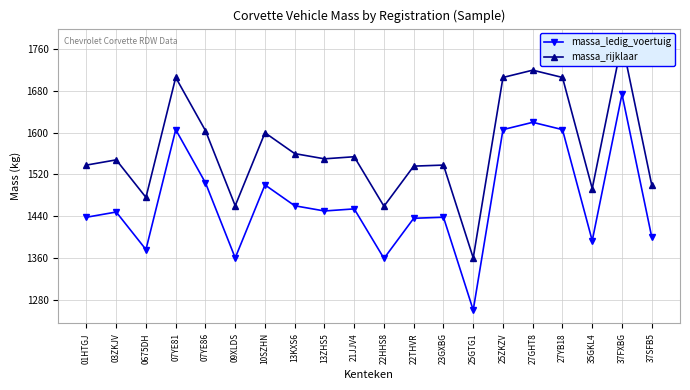

Reading left to right, transcribe all the data shown in this chart.

massa_ledig_voertuig: 1438	1448	1376	1606	1504	1360	1500	1460	1450	1454	1359	1436	1438	1260	1606	1620	1606	1393	1674	1400
massa_rijklaar: 1538	1548	1476	1706	1604	1460	1600	1560	1550	1554	1459	1536	1538	1360	1706	1720	1706	1493	1774	1500